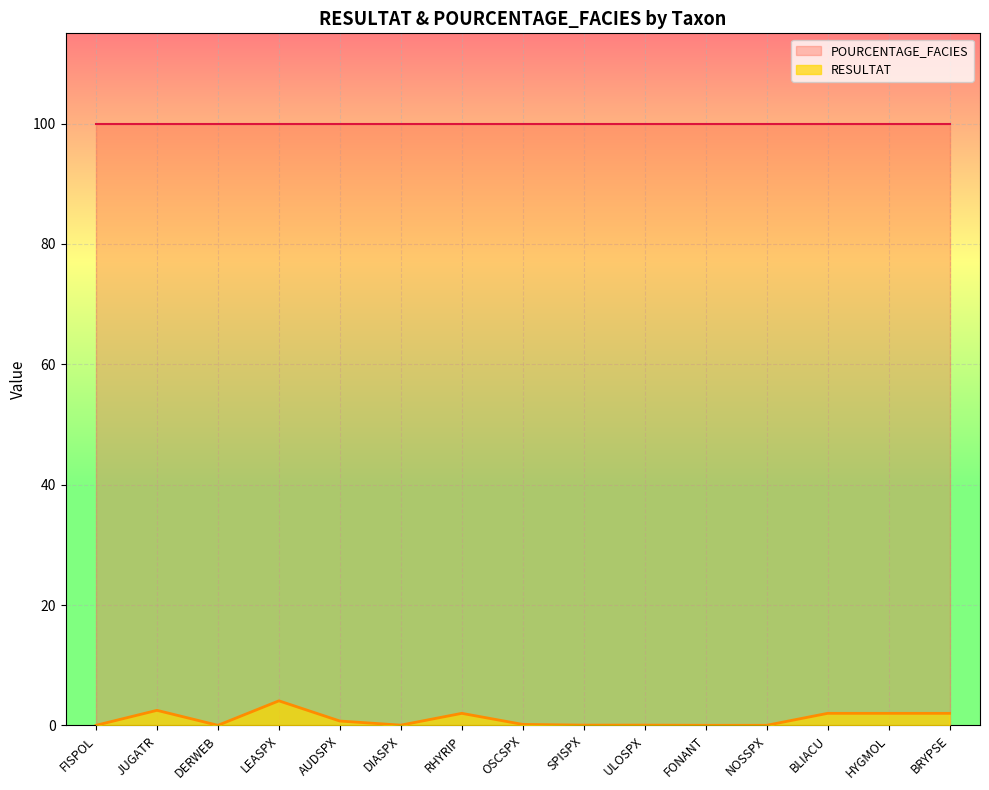

What is the sum of all values?

15.6